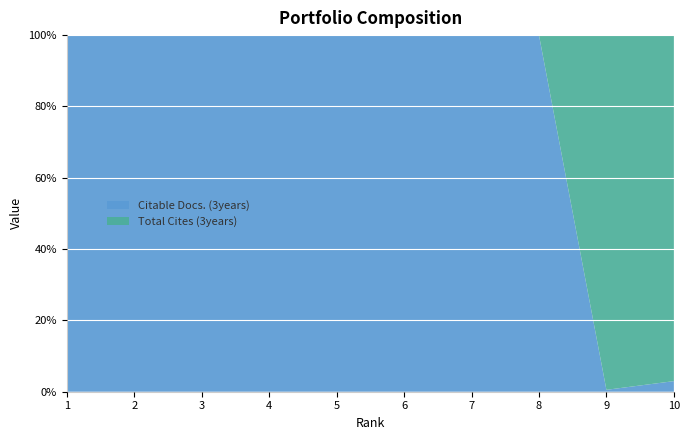

Reading left to right, list all the values displayed in this chart.

Total Cites (3years): 0	0	0	0	0	0	0	0	373	1011
Citable Docs. (3years): 35	7	15	10	7	27	8	1	2	31